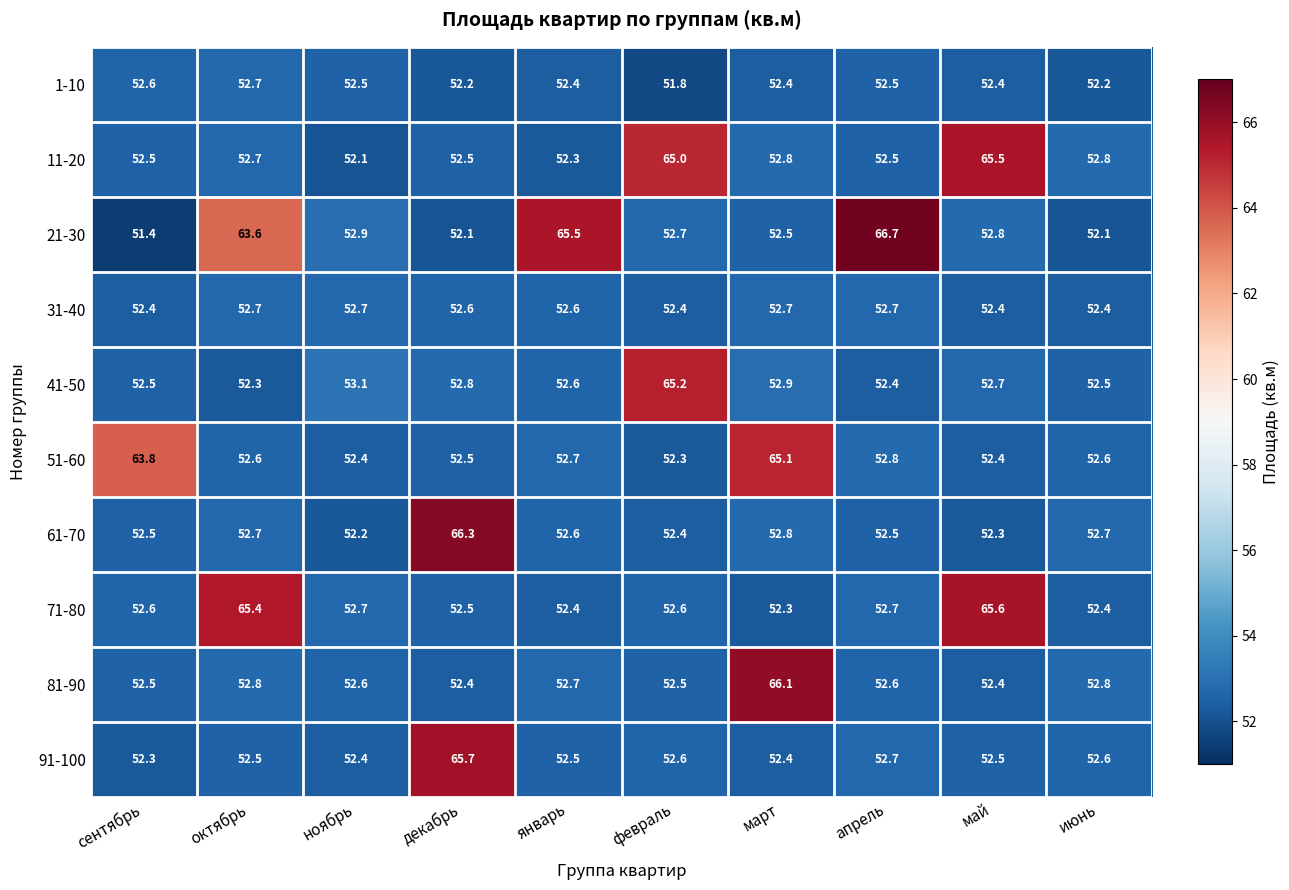

At which category is the sum across all series the highest?

март